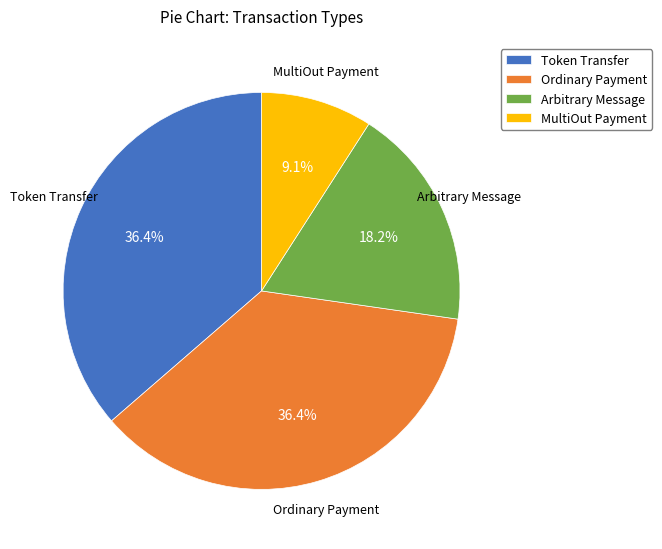

Does Token Transfer represent more than half of the total?

No